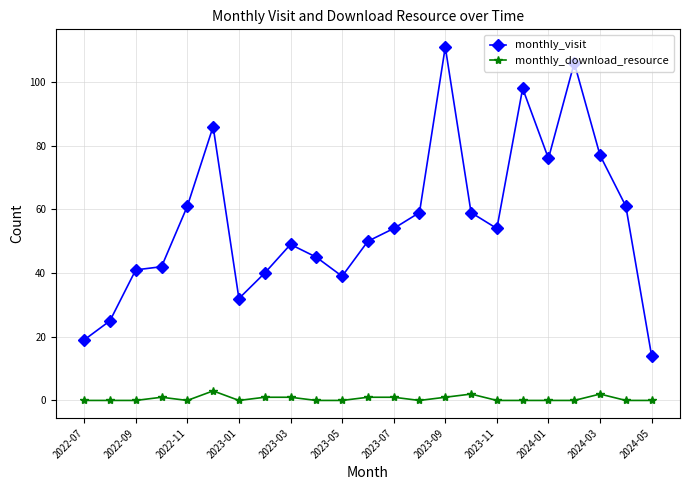

True or false: monthly_visit has more than 0 interior local peaks.

True